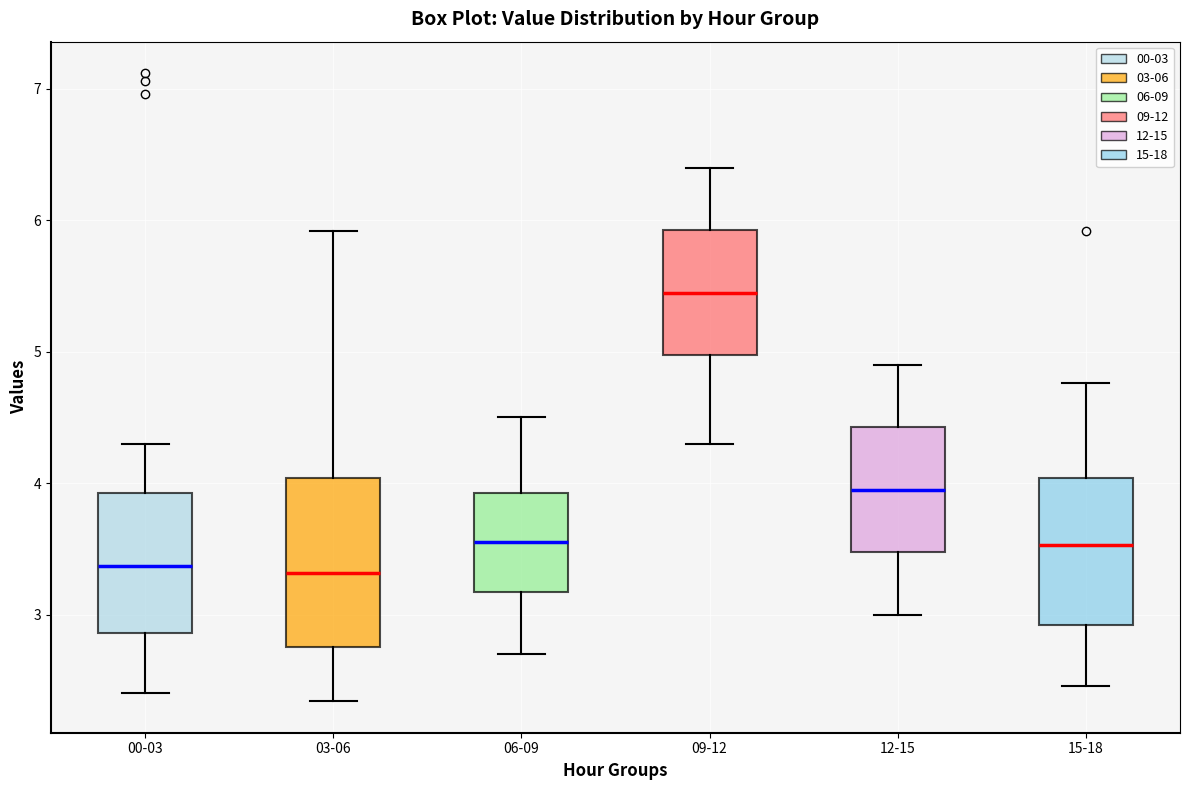

Which box's median line is the highest?

09-12